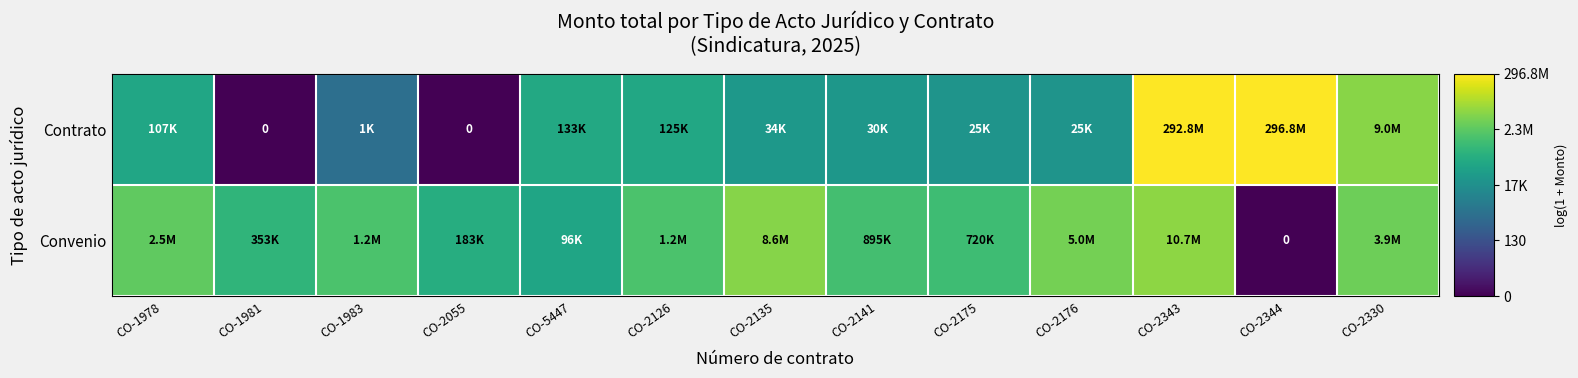

Where does the Contrato series first go above 10?

CO-1978